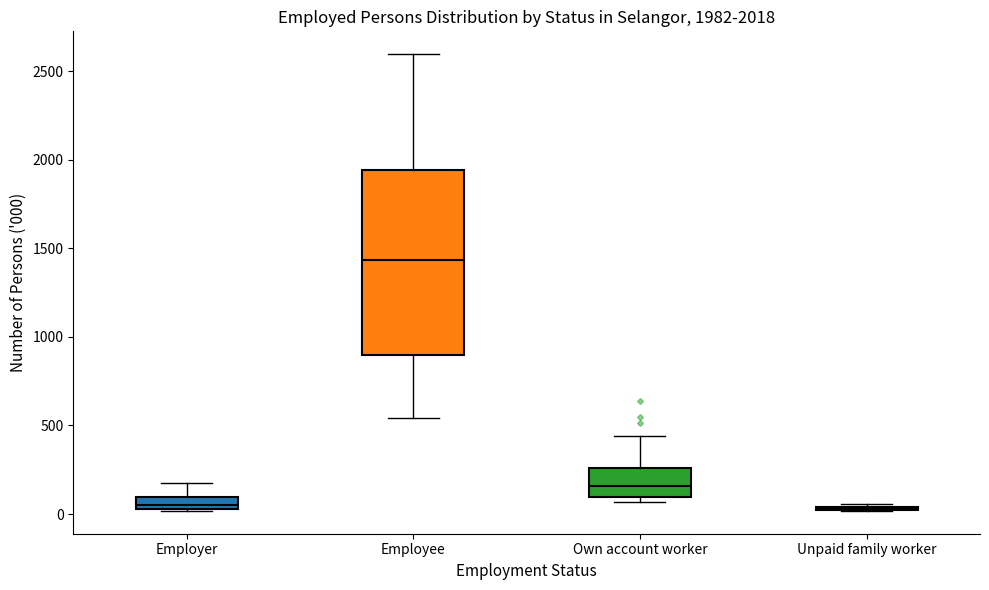

Which box is the tallest, from its lower edge to its upper edge?

Employee